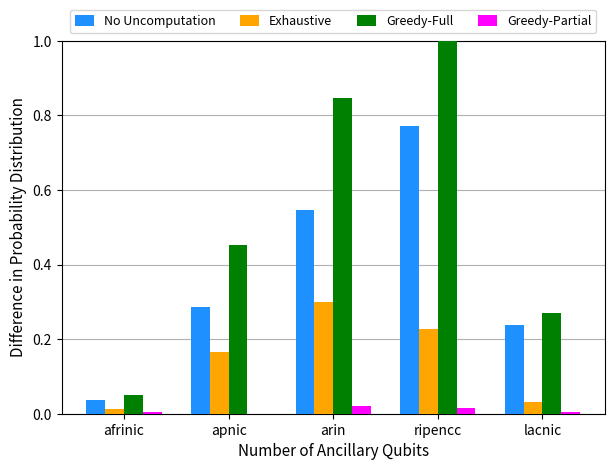

True or false: Greedy-Partial has a value of 0.0 at arin.

True